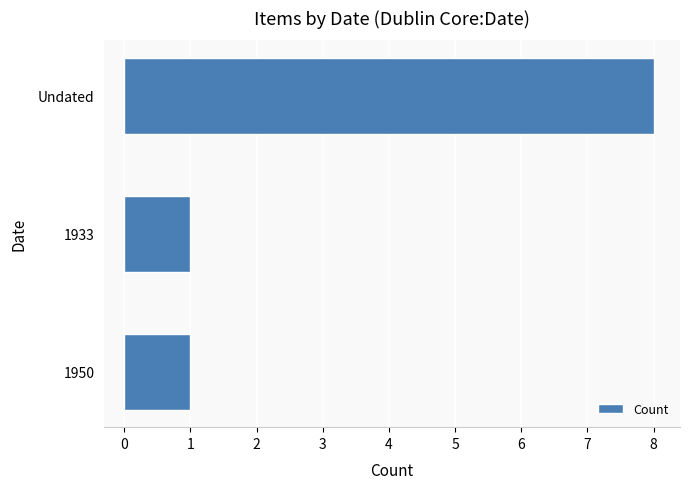

Is it true that the value at 1950 is 1?

True